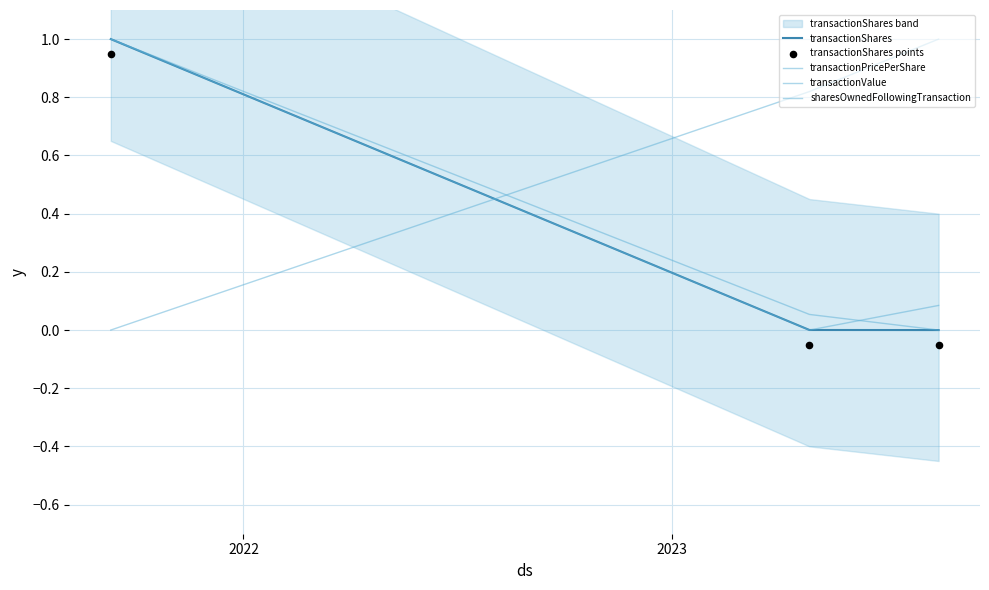

What is the total value across all series at 2023?

1.0